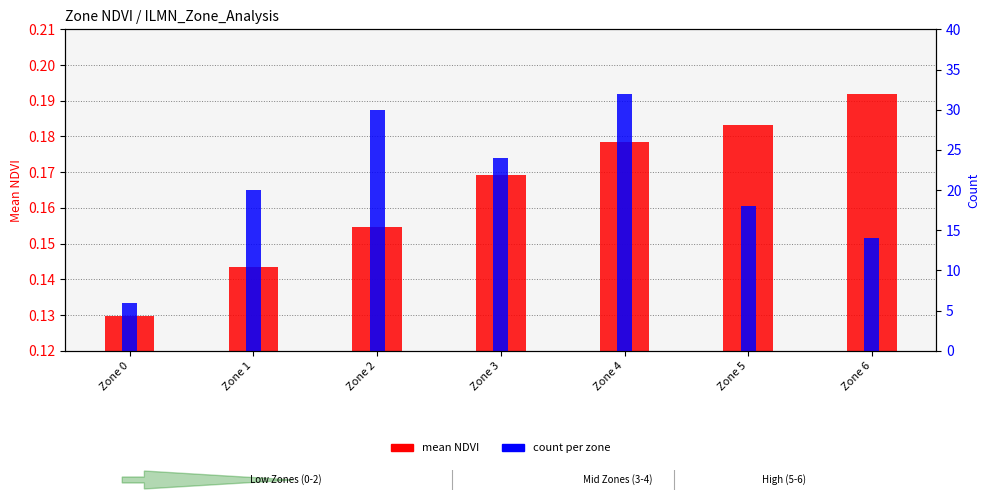

At which label does count reach its peak?

Zone 4